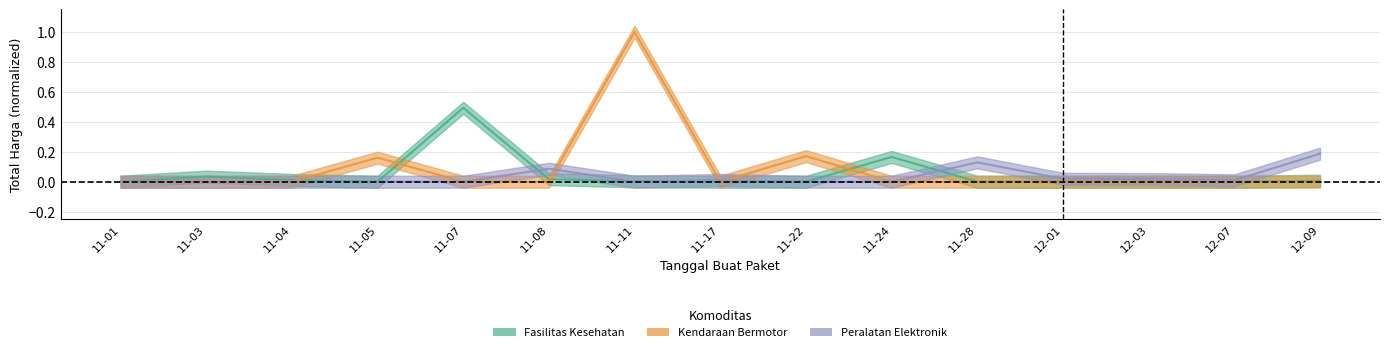

Between which two adjacent categories do Kendaraan Bermotor and Fasilitas Kesehatan first intersect?

11-04 and 11-05